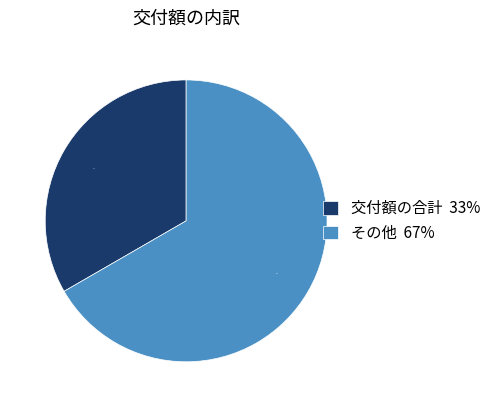

Is the sum of その他 and 交付額の合計 greater than half?

Yes